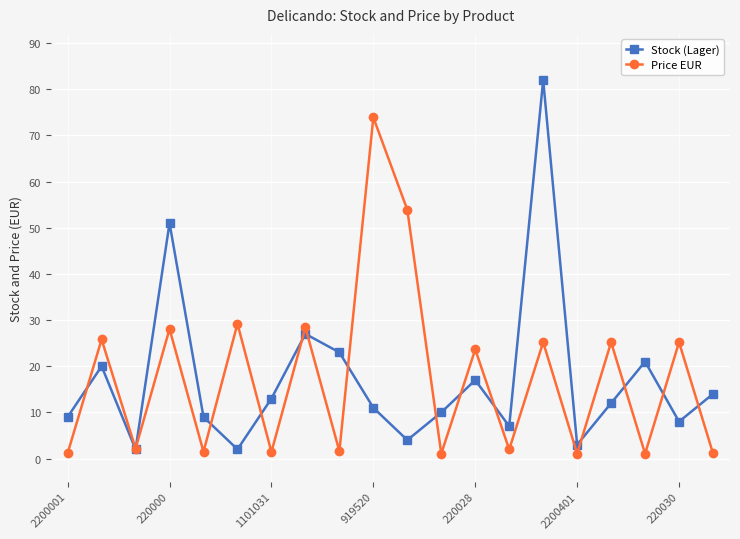

Rank the series by their maximum value, from highest to lowest.

Stock (Lager), Price EUR